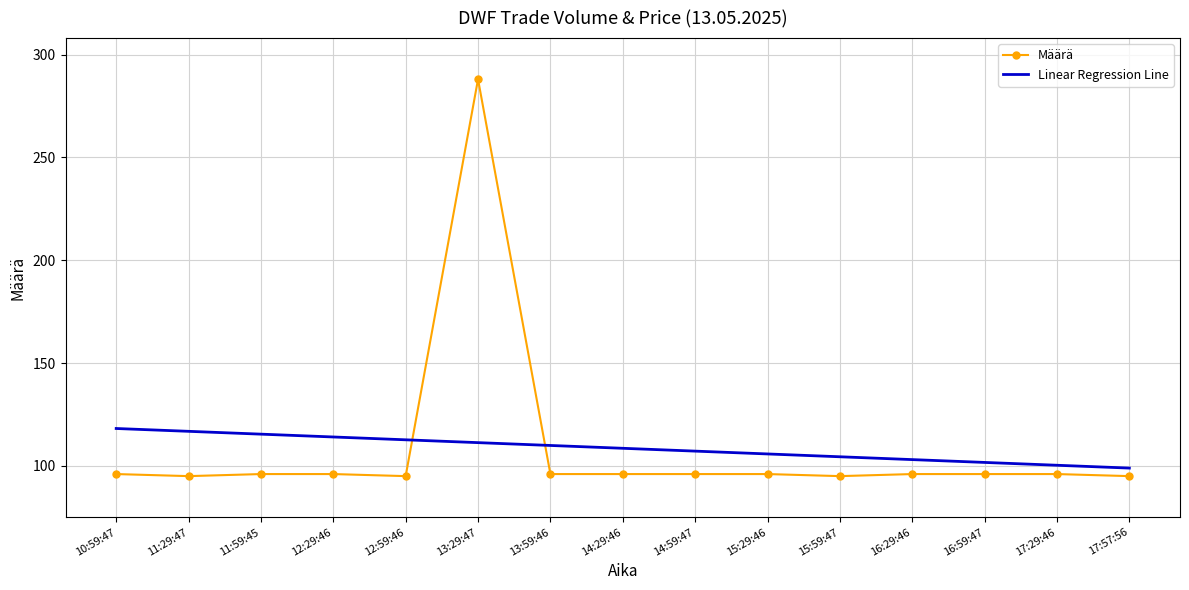

At which category is the sum across all series the highest?

13:29:47